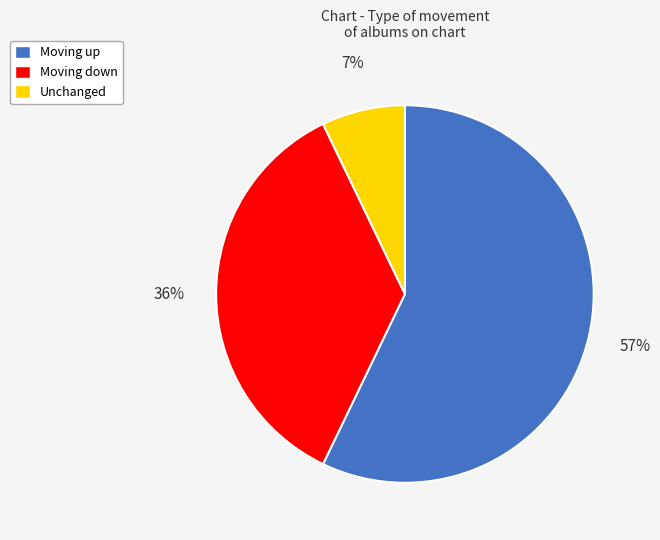

Is there any slice that represents more than half of the pie?

Yes